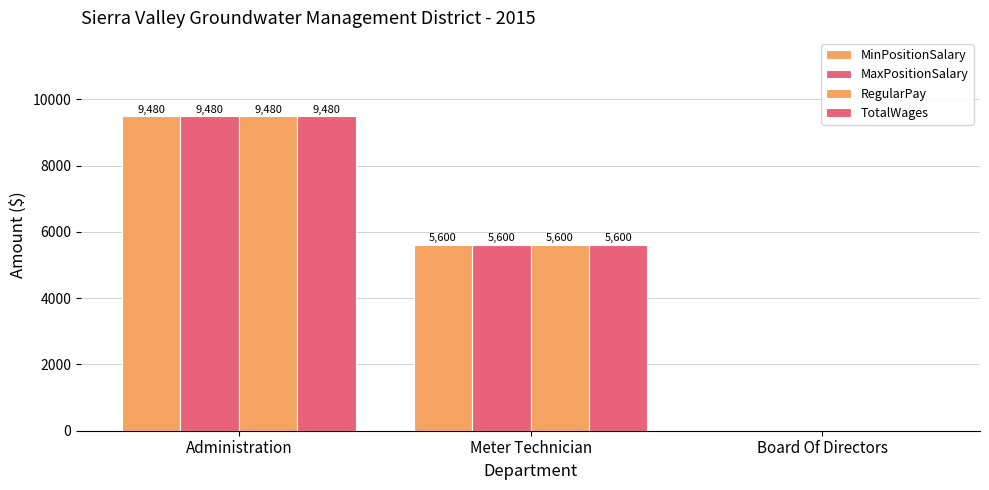

Are the bars grouped side by side (vs. stacked)?

Yes